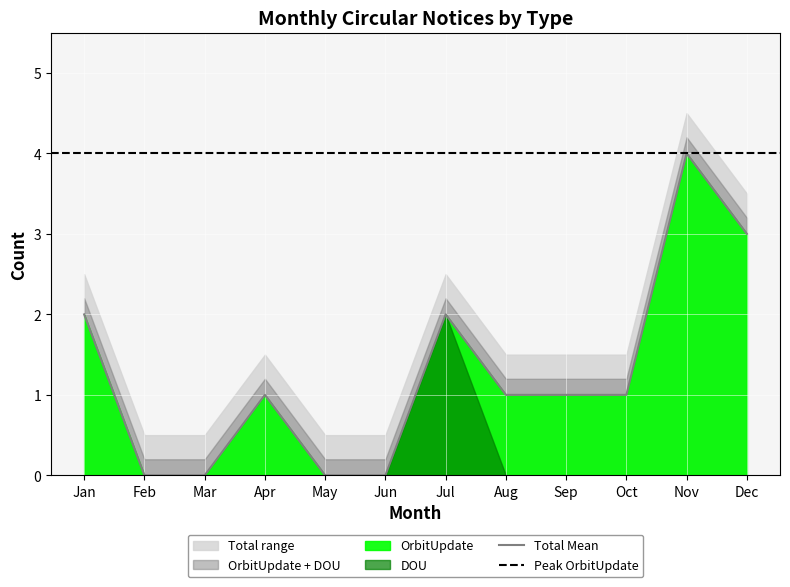

Read the Total Mean value at Dec.

3